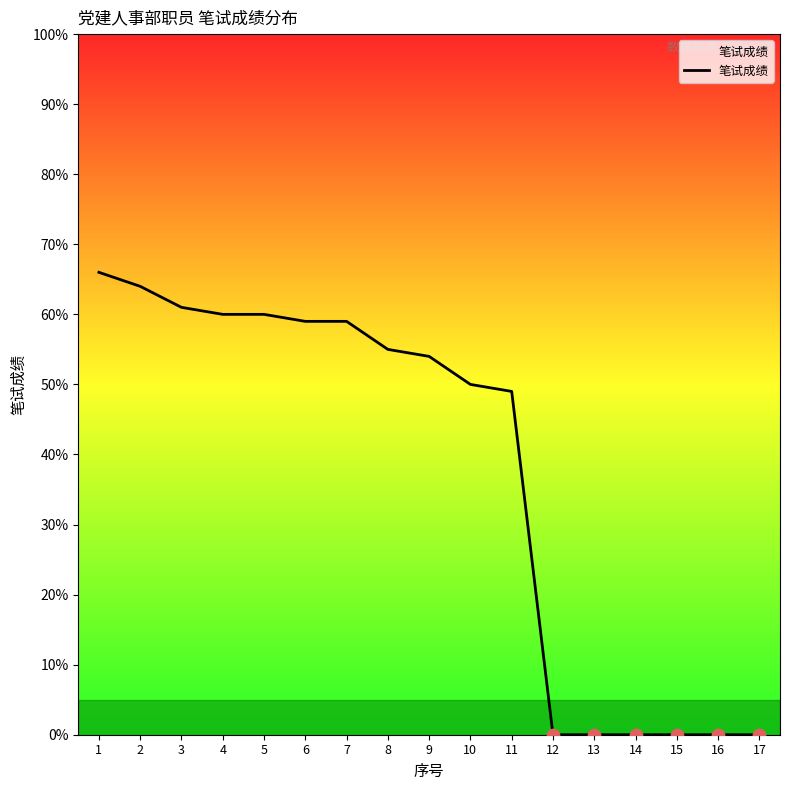

Which has a higher value, 15 or 5?

5